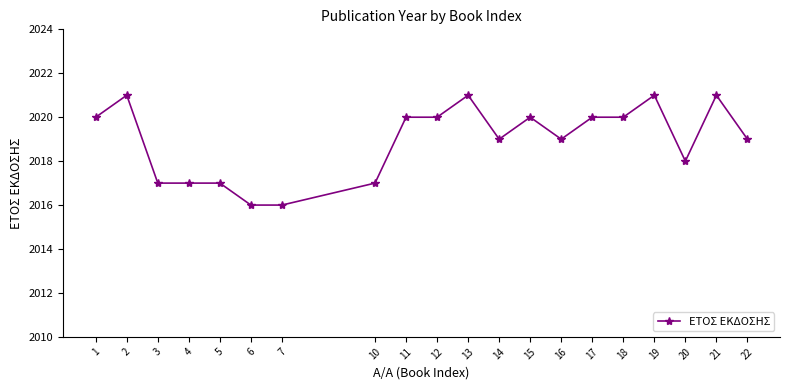

Count the number of data series in this chart.

1